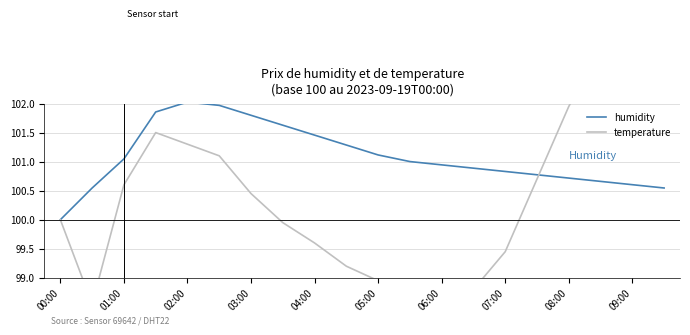

Is it true that humidity equals 100.7 at 08:00?

True